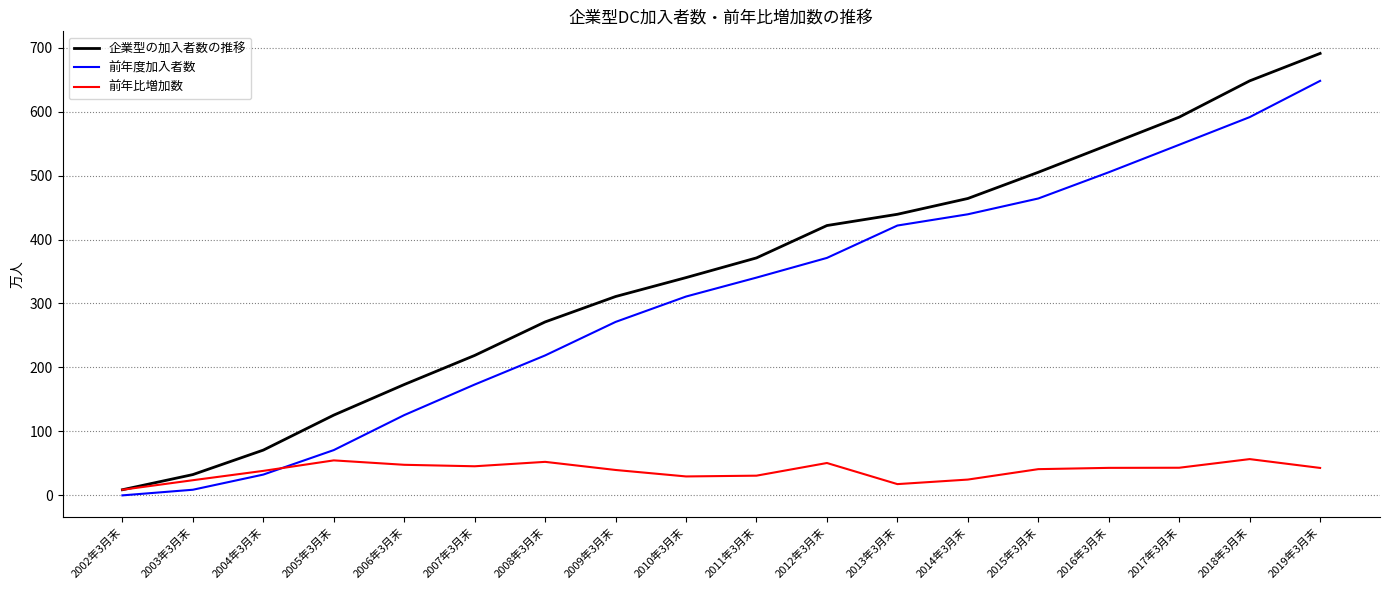

Is the value of 企業型の加入者数の推移 at 2012年3月末 greater than the value of 前年比増加数 at 2003年3月末?

Yes